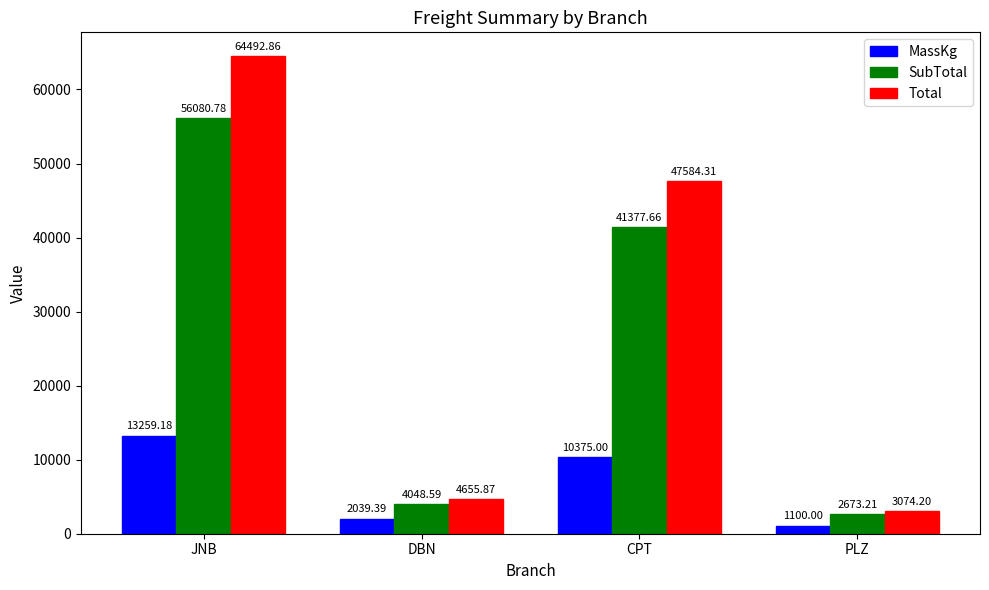

What is the maximum value for SubTotal?

56080.8